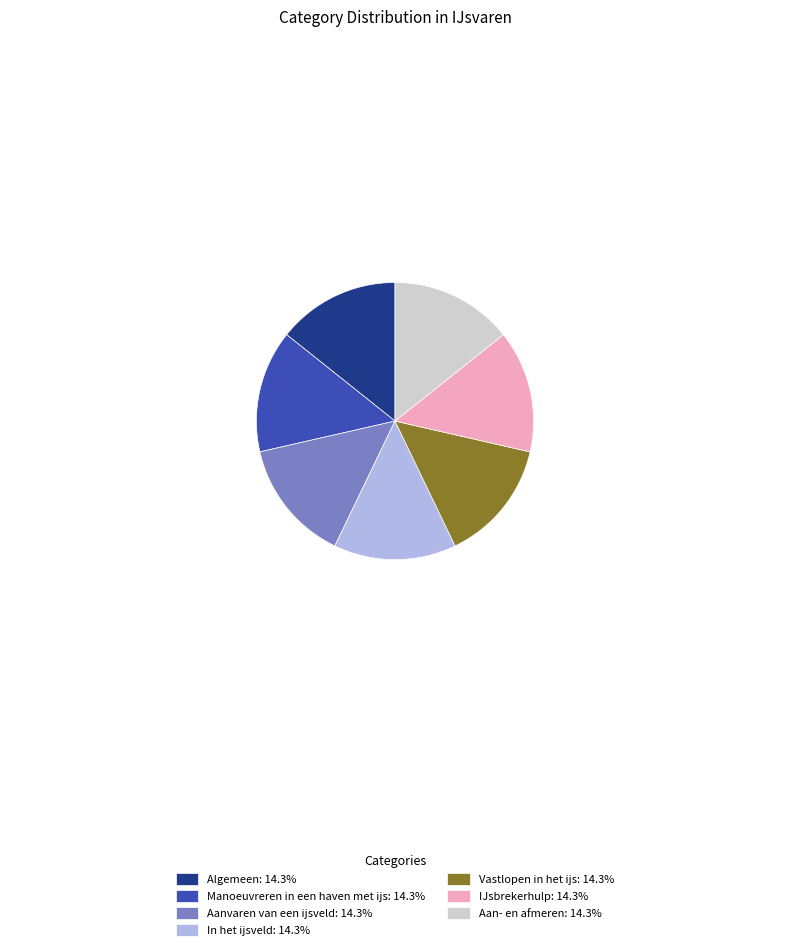

What is the ratio of the value at IJsbrekerhulp to the value at Aan- en afmeren?

1.0